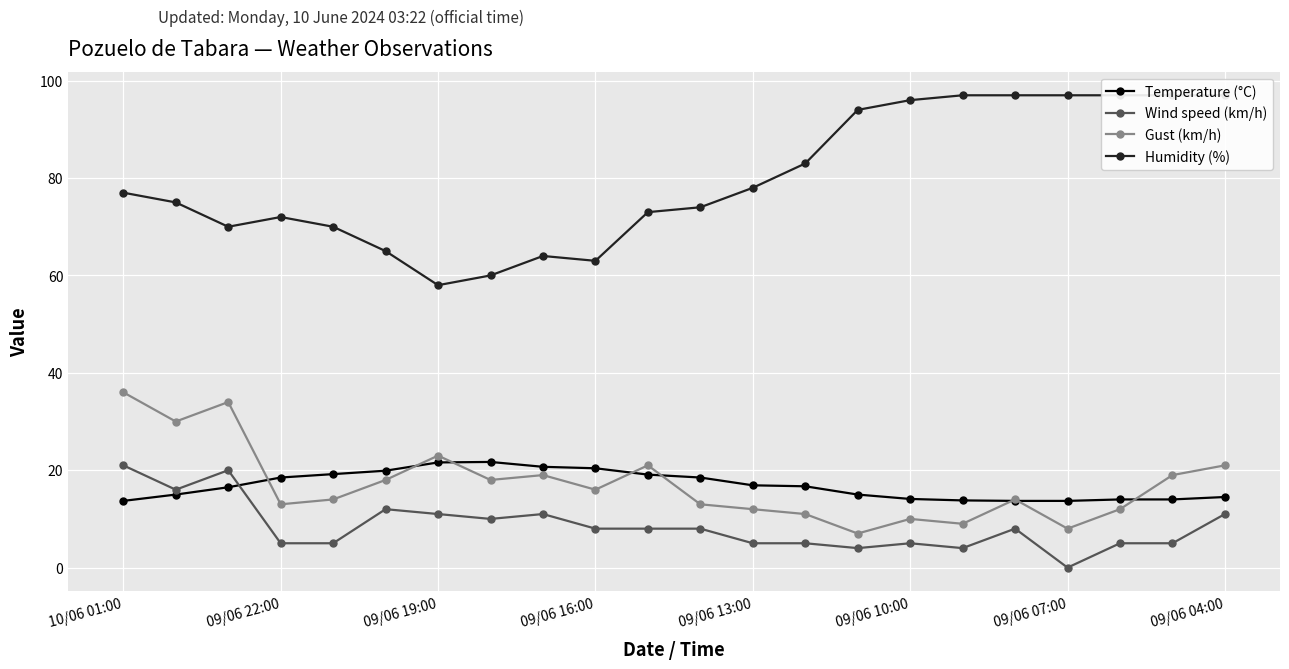

In Gust (km/h), how many points are higher than both neighbors (excluding endpoints)?

6